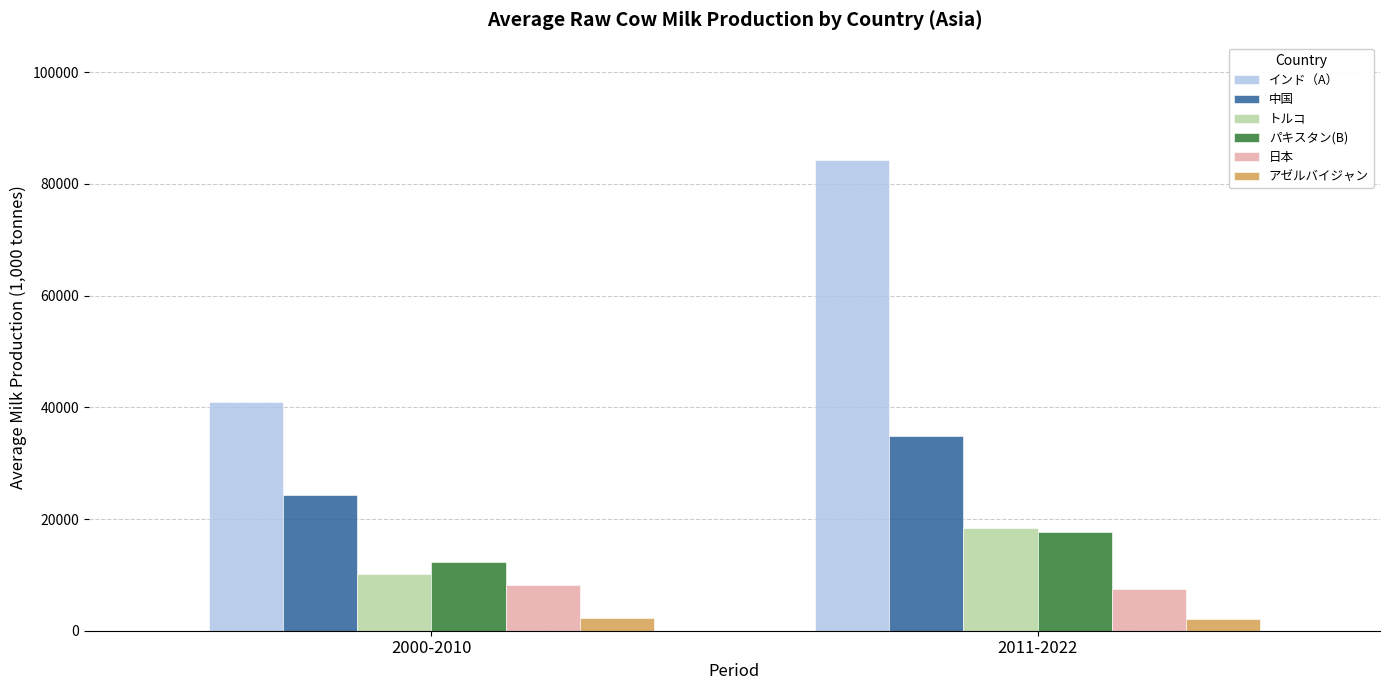

At which category is the sum across all series the highest?

2011-2022